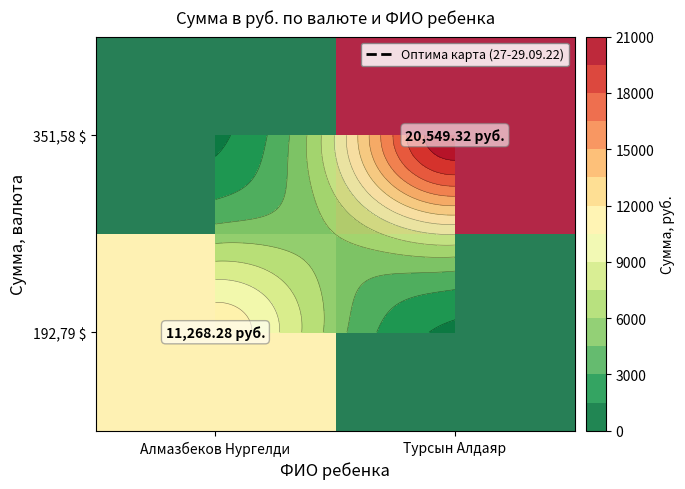

At which category is the sum across all series the highest?

Турсын Алдаяр